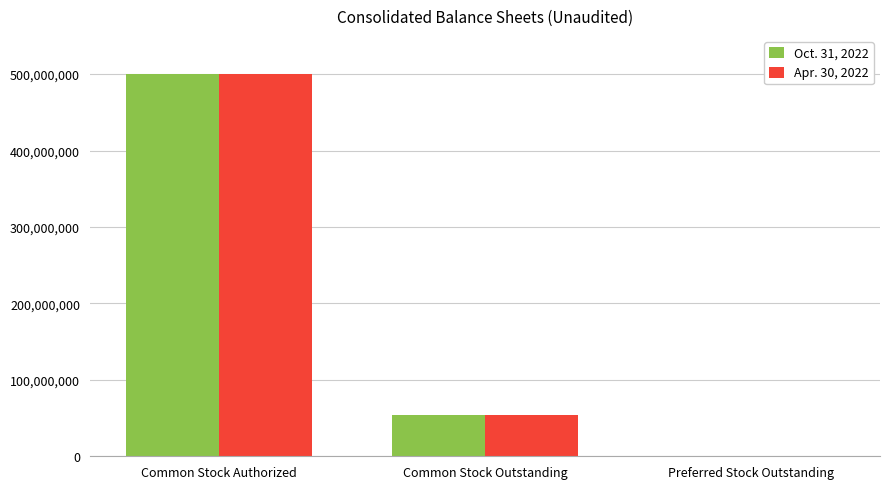

Is the value of Oct. 31, 2022 at Common Stock Outstanding greater than the value of Apr. 30, 2022 at Common Stock Authorized?

No